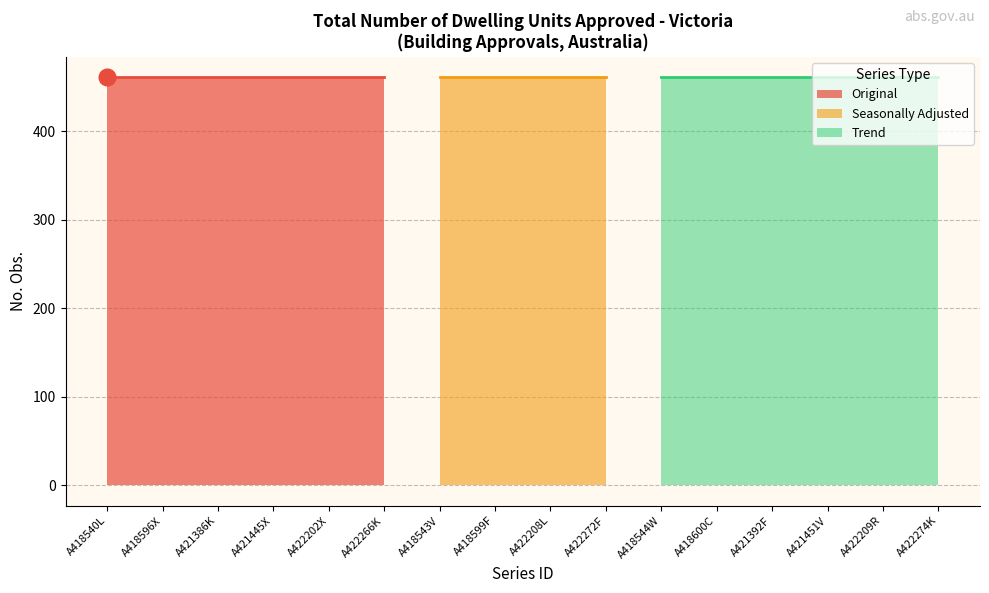

Reading left to right, list all the values displayed in this chart.

No. Obs.: 461	461	461	461	461	461	461	461	461	461	461	461	461	461	461	461
Collection Month: 1	1	1	1	1	1	1	1	1	1	1	1	1	1	1	1